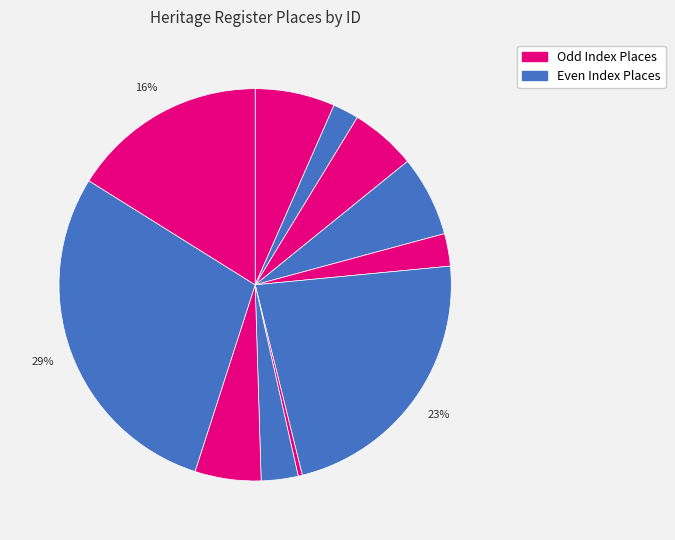

Count the number of slices in the pie.

11